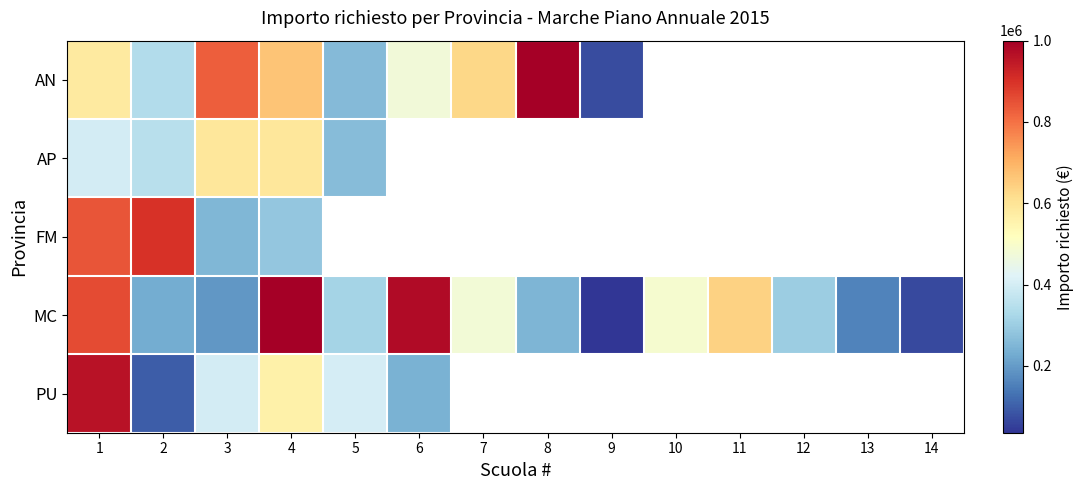

Count the number of categories in the chart.

14